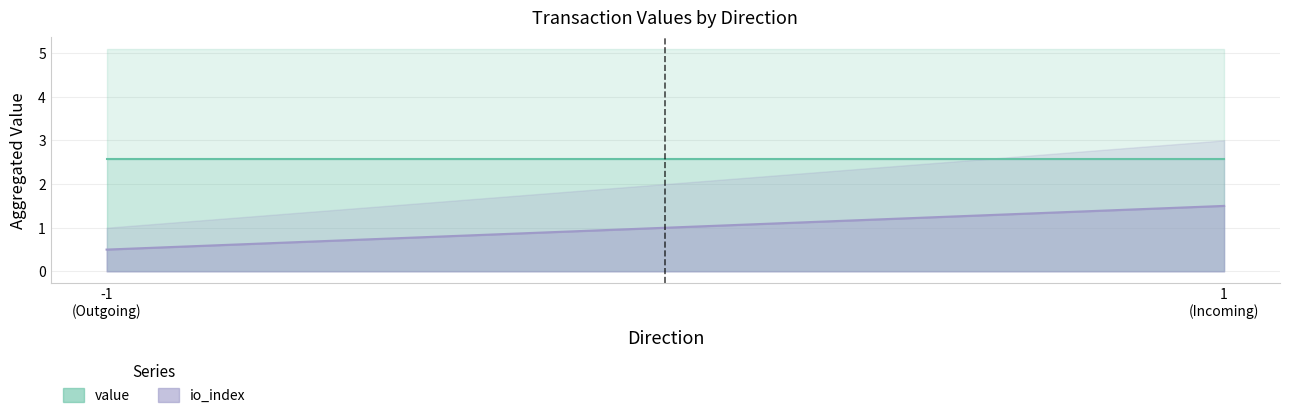

What is the greatest value displayed?

5.1